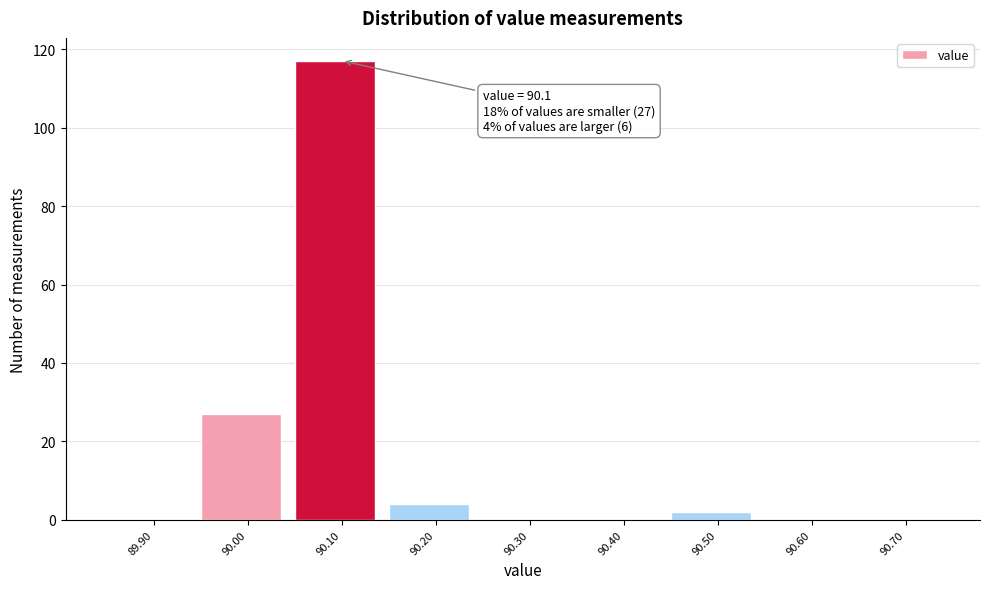

Over which range of the x-axis is the bar tallest?

90.05 to 90.15